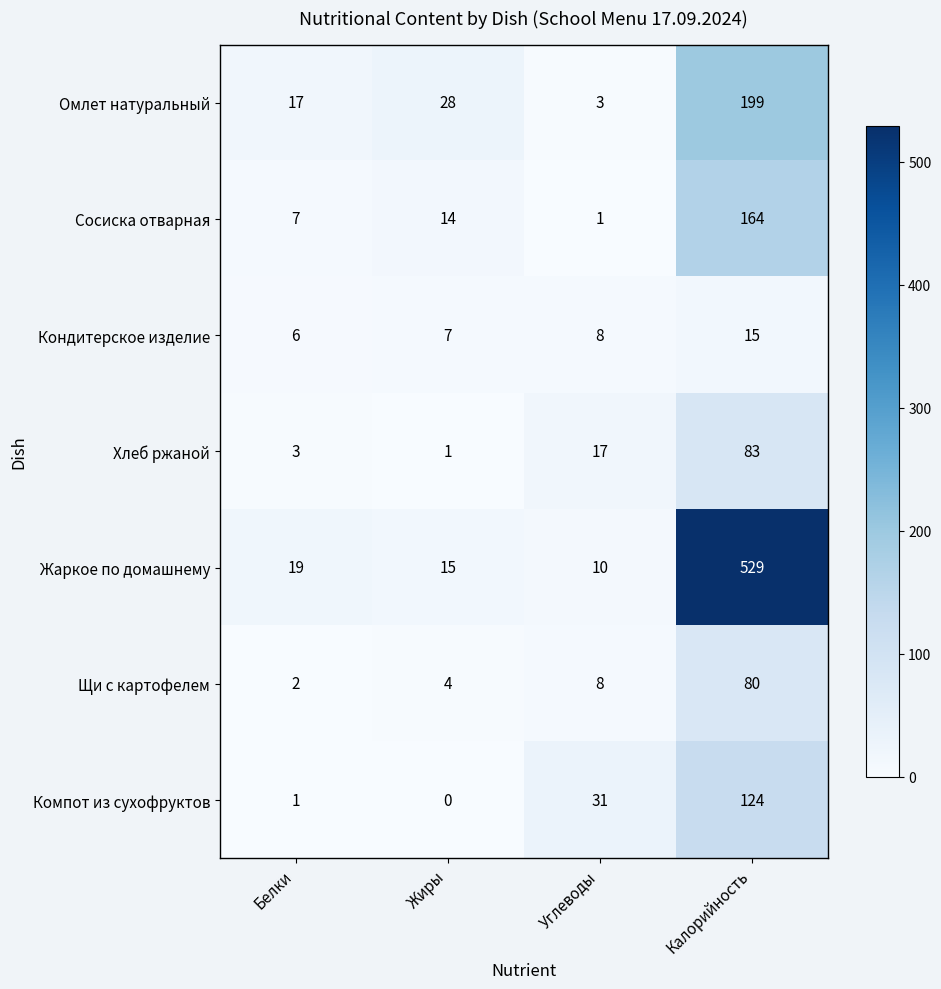

Count the number of data series in this chart.

7